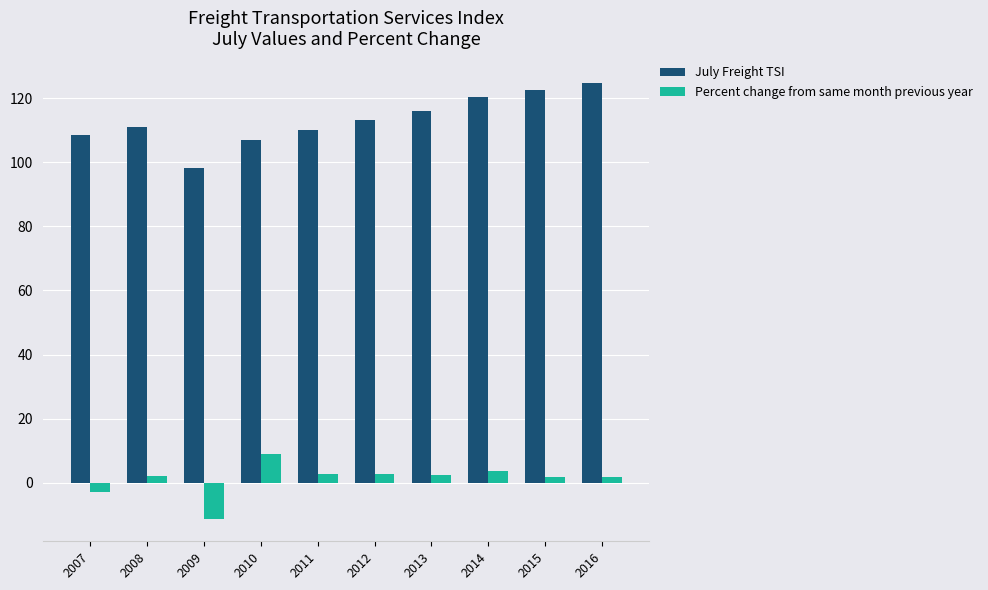

What is the maximum value for Percent change from same month previous year?

8.9